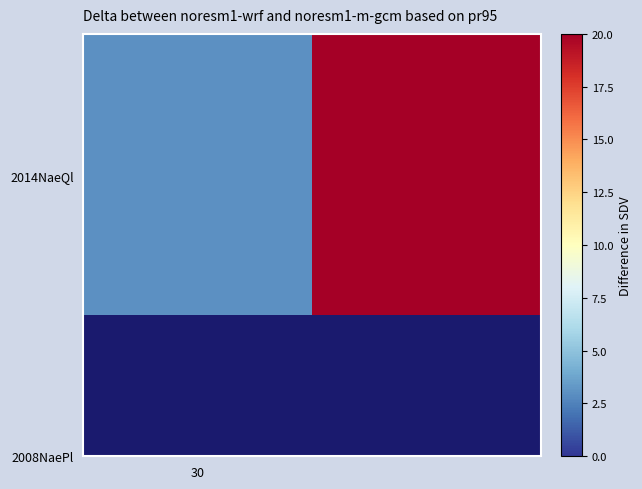

What is the sum of all values?

23